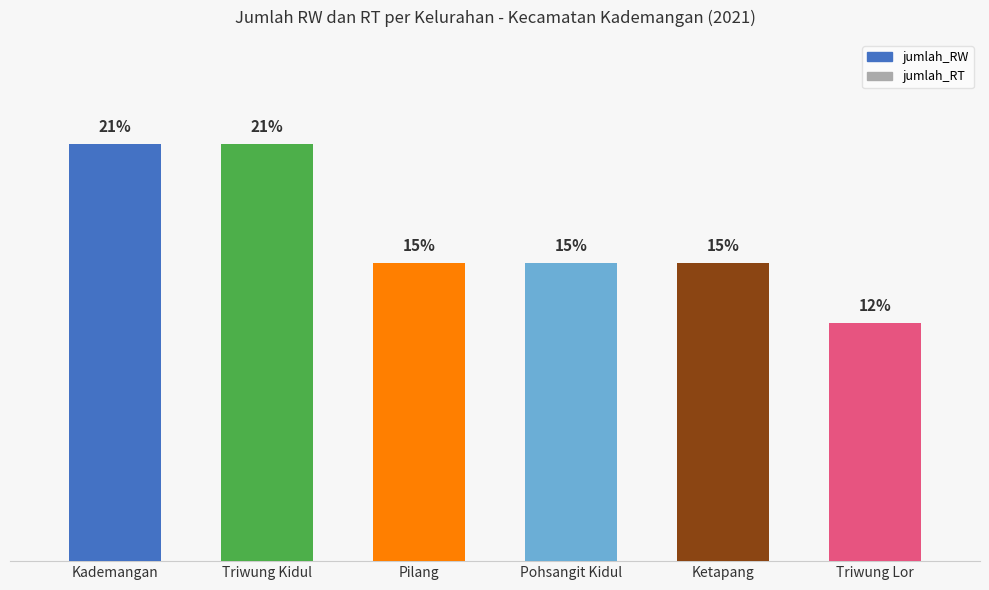

How many data points does each series have?

6